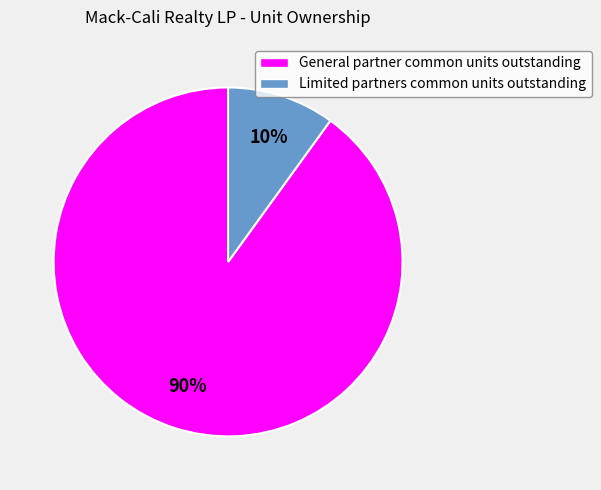

True or false: General partner common units outstanding accounts for 90% of the total.

True